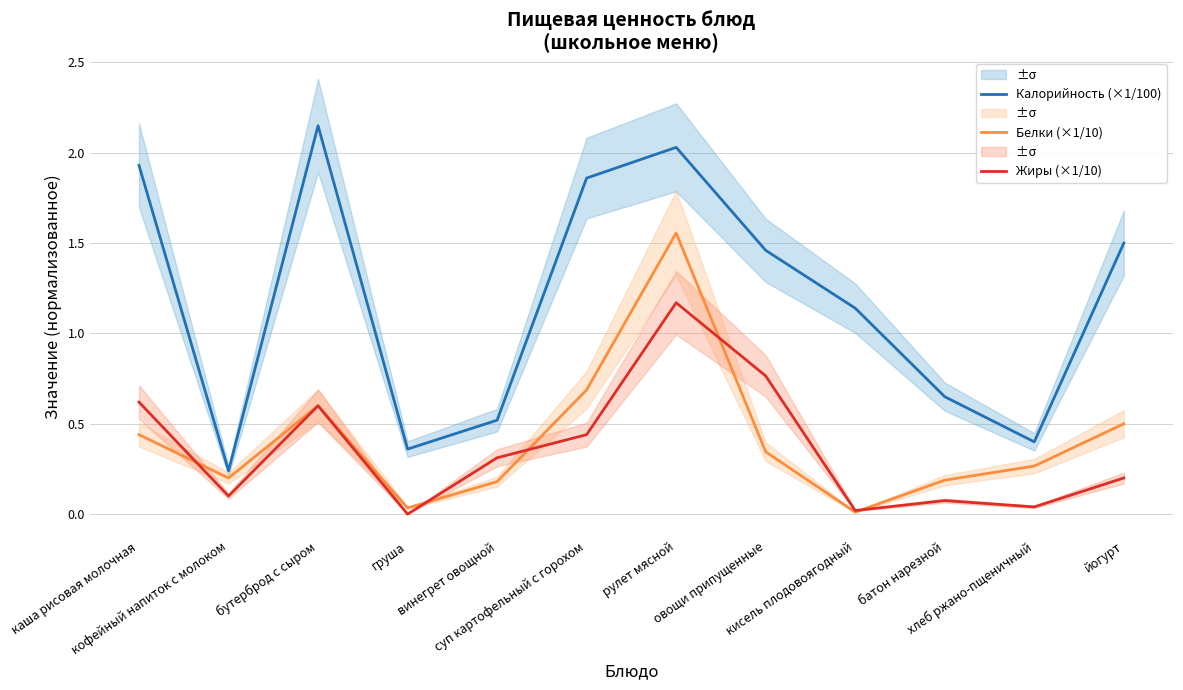

True or false: Белки (×1/10) and Жиры (×1/10) intersect in this chart.

True